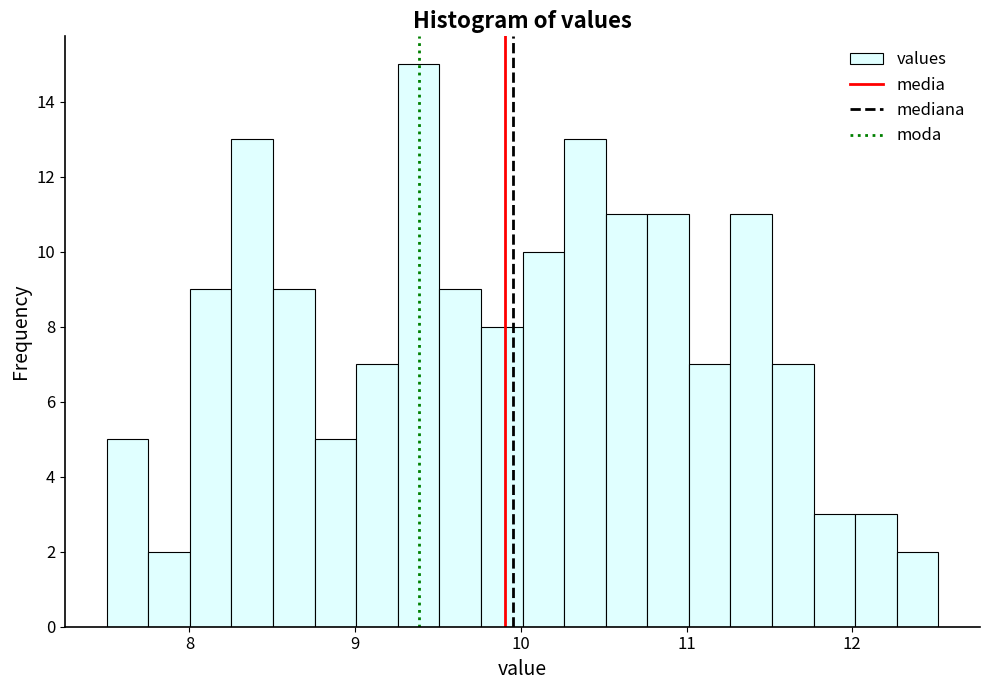

Read against the x-axis, roughly where is the centre of the tallest bar?

9.4